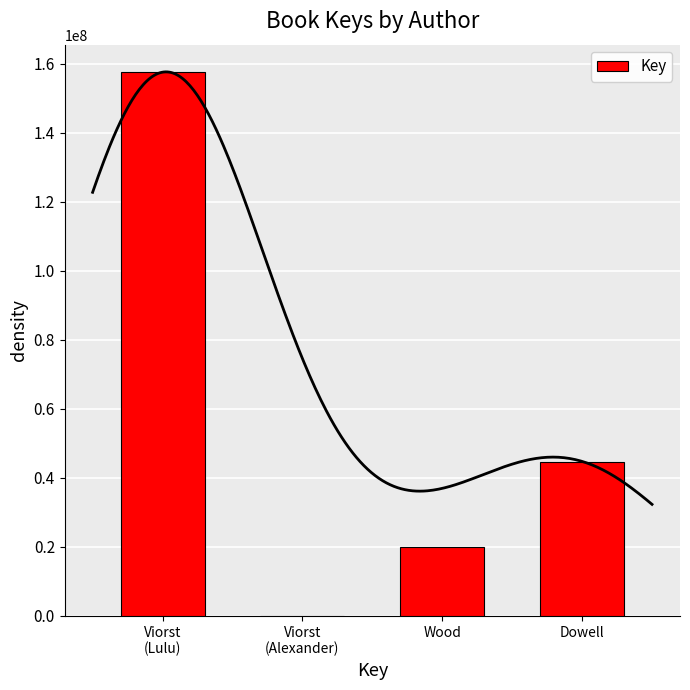

What is the change in value from Viorst
(Alexander) to Dowell?

+44613192